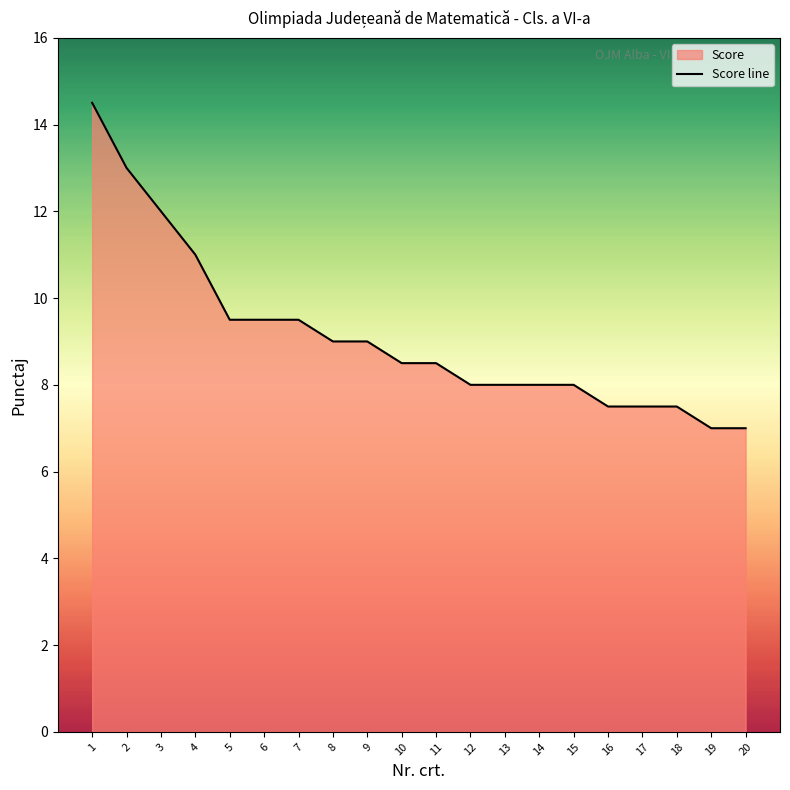

Reading right to left, what are all the values shown in this chart?

7.0	7.0	7.5	7.5	7.5	8.0	8.0	8.0	8.0	8.5	8.5	9.0	9.0	9.5	9.5	9.5	11.0	12.0	13.0	14.5